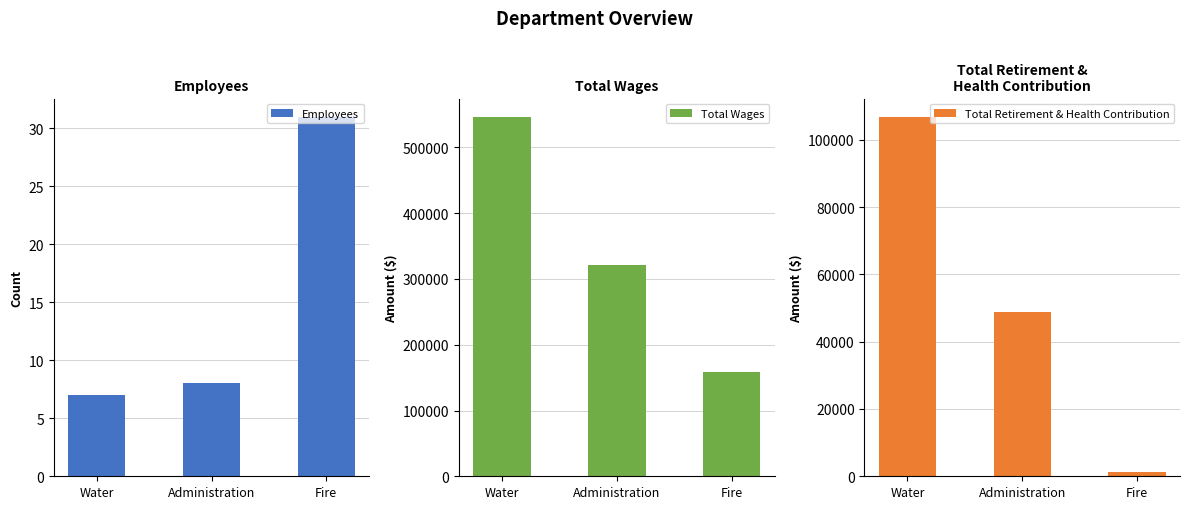

What is the spread (max minus min) of values at Water?

547037